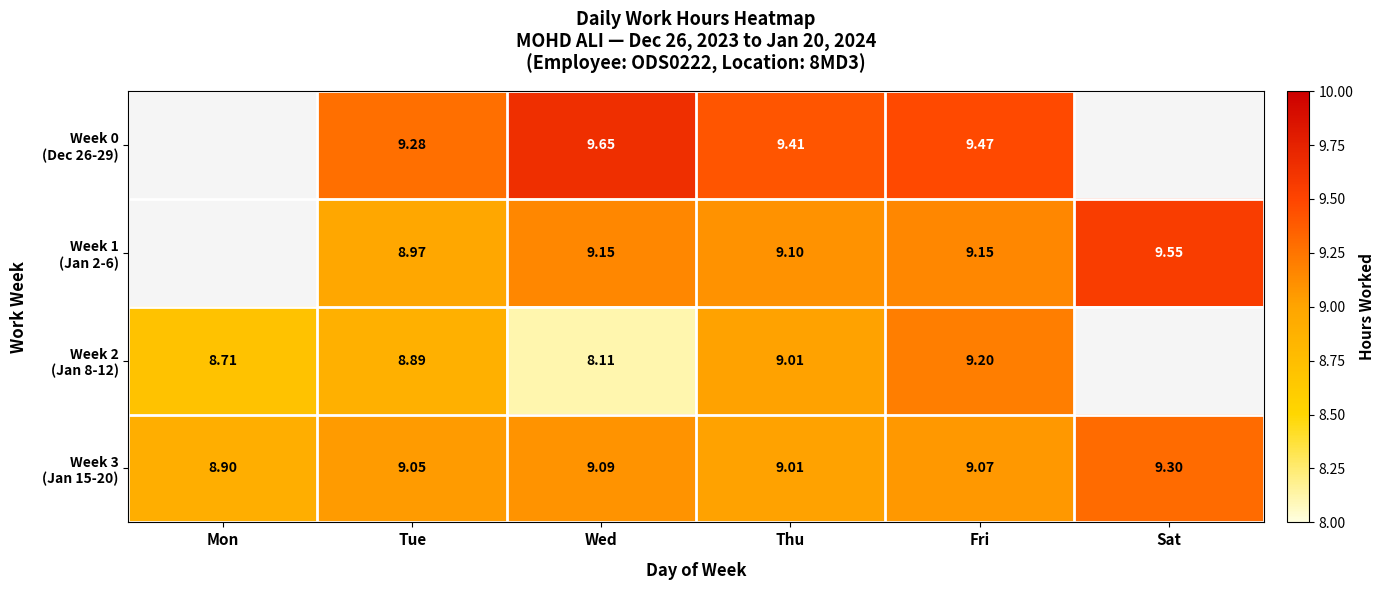

The value of Week 3 (Jan 15-20) at Fri is 3.5. True or false?

False